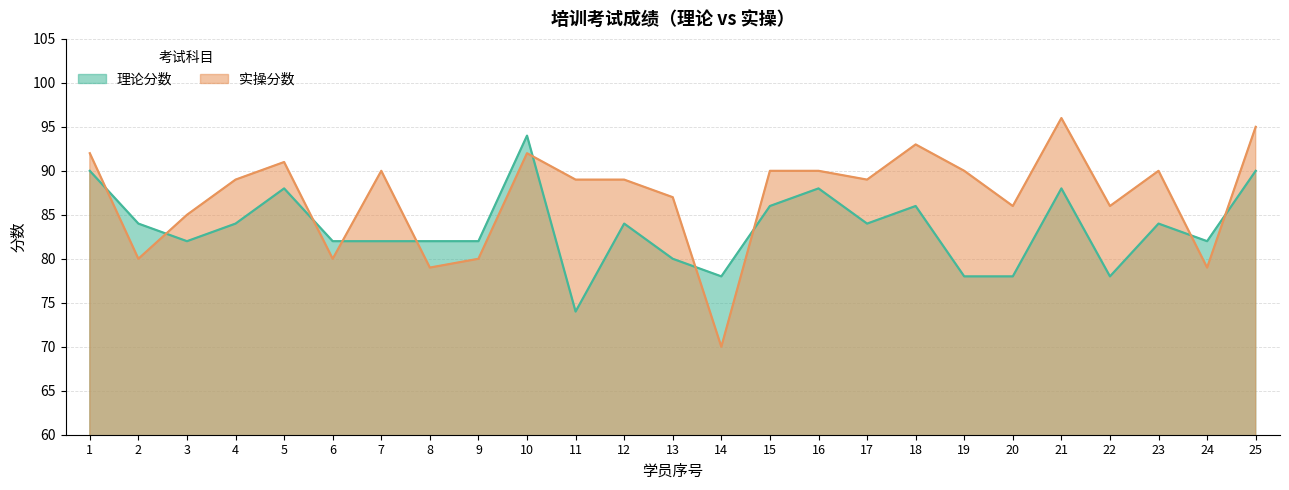

Reading right to left, list all the values displayed in this chart.

理论分数: 25=90	24=82	23=84	22=78	21=88	20=78	19=78	18=86	17=84	16=88	15=86	14=78	13=80	12=84	11=74	10=94	9=82	8=82	7=82	6=82	5=88	4=84	3=82	2=84	1=90
实操分数: 25=95	24=79	23=90	22=86	21=96	20=86	19=90	18=93	17=89	16=90	15=90	14=70	13=87	12=89	11=89	10=92	9=80	8=79	7=90	6=80	5=91	4=89	3=85	2=80	1=92